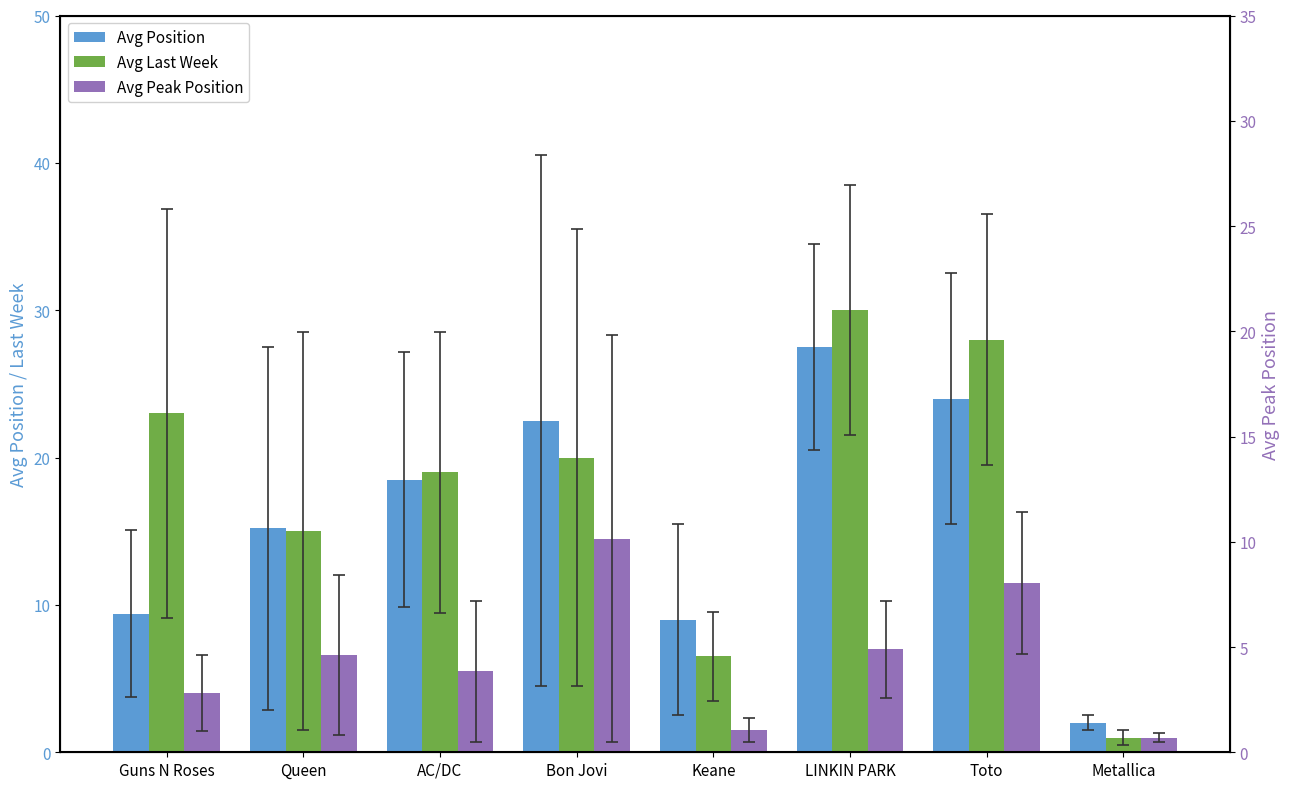

What are all the series names shown in the legend?

Avg Position, Avg Last Week, Avg Peak Position